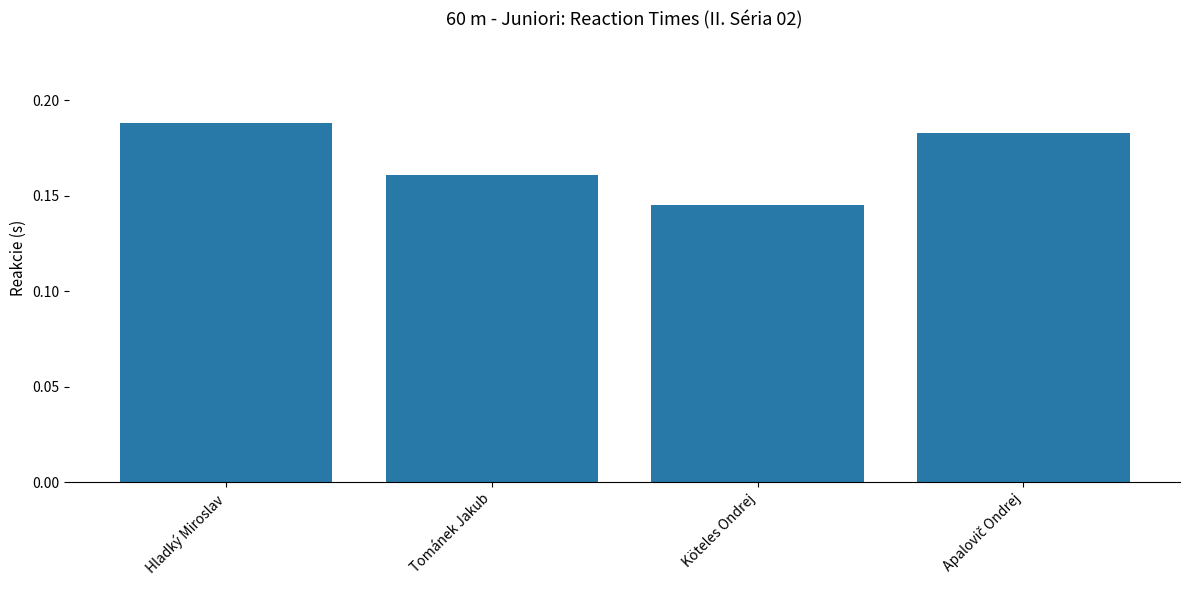

What is the sum of all values?

0.7